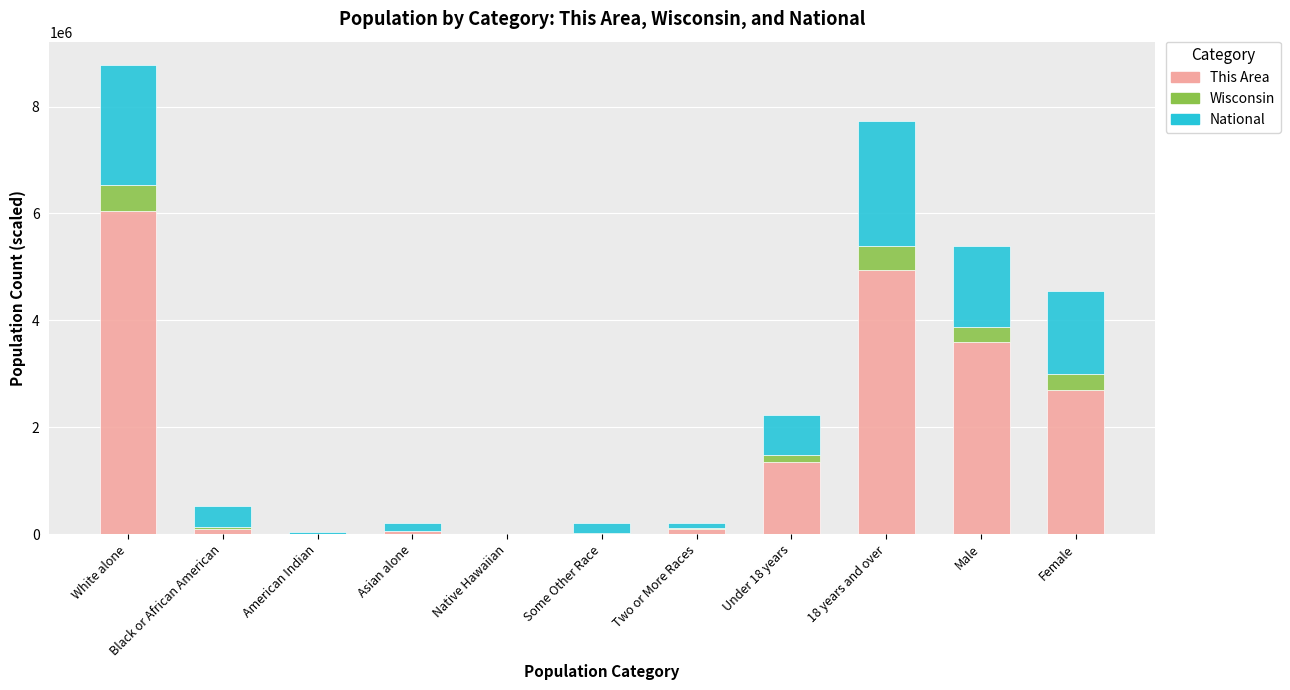

At which category is the sum across all series the highest?

White alone